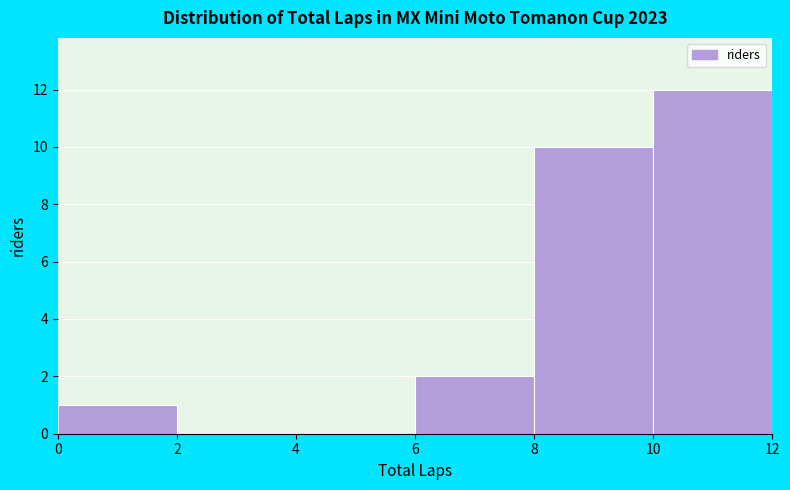

How tall is the bar that spans 8 to 10 on the x-axis? The values are not printed on the chart, so give them approximately, as read against the axis.

10